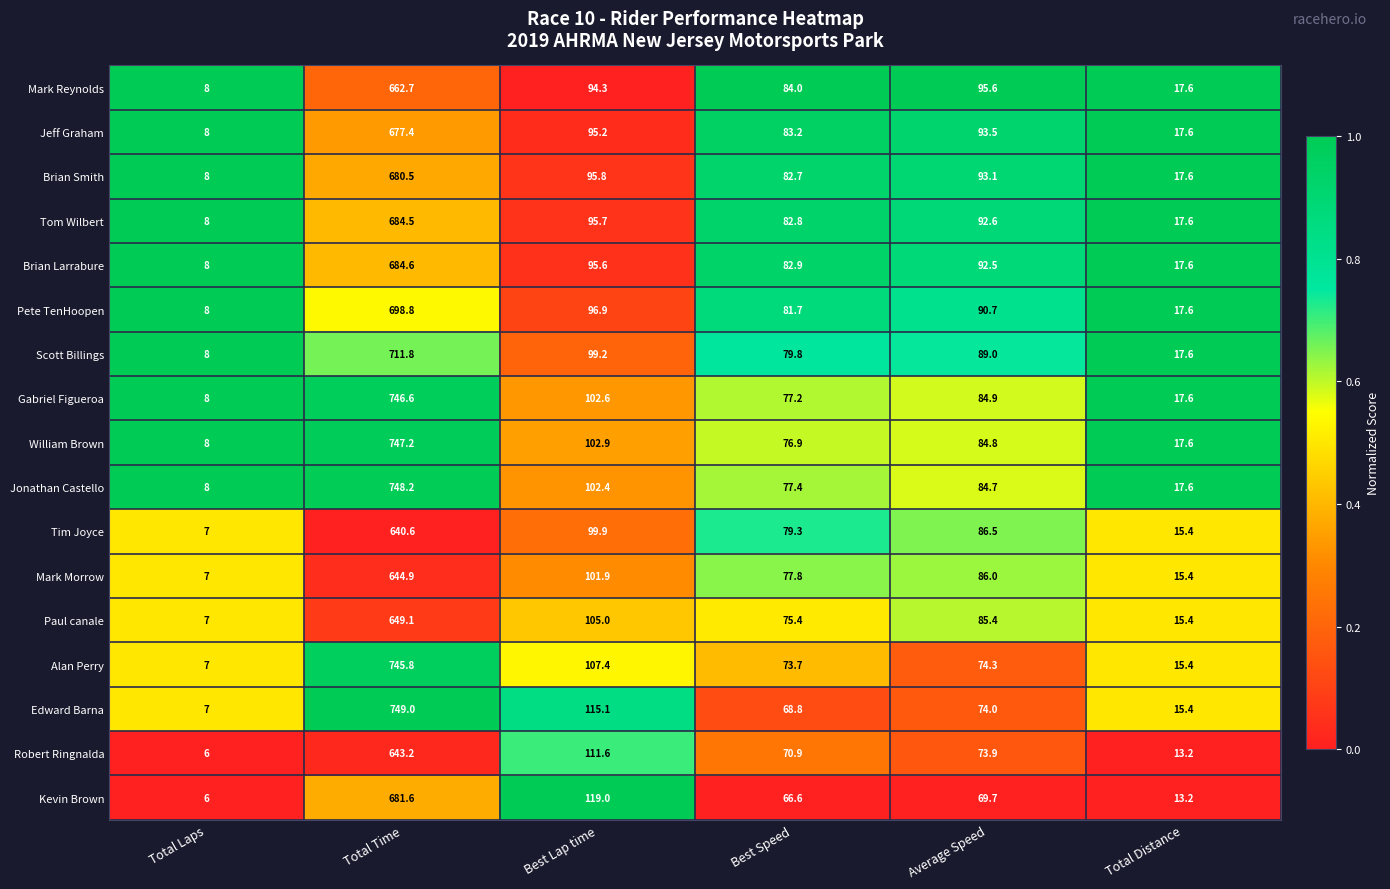

Read the Tom Wilbert value at Average Speed.

92.6